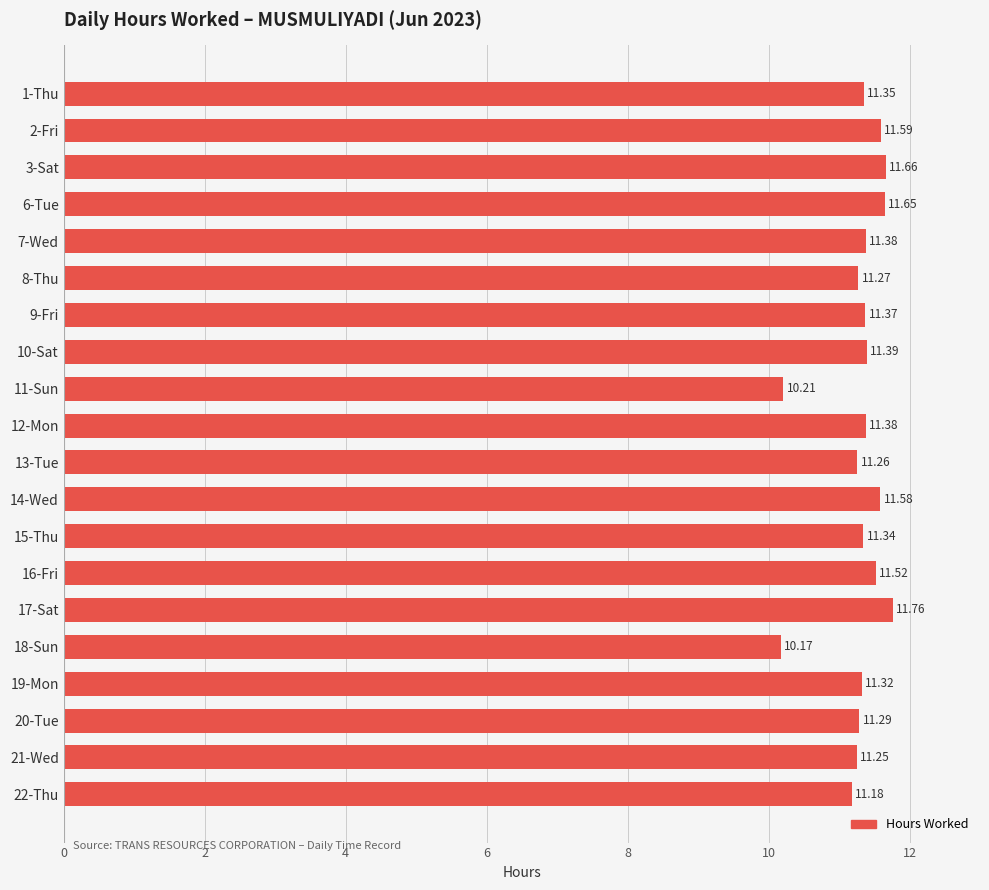

Which has a higher value, 12-Mon or 8-Thu?

12-Mon